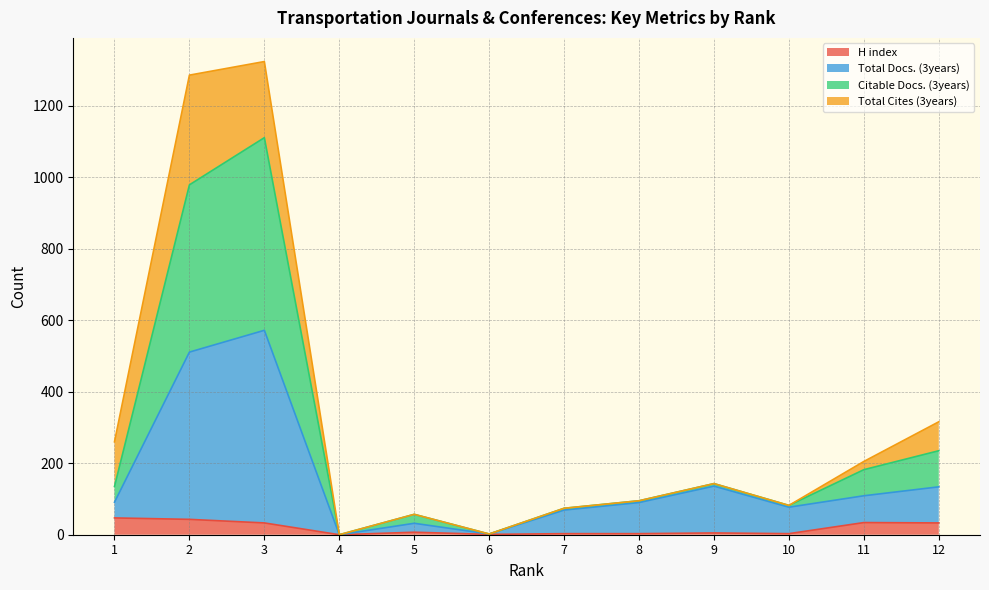

At which label does Total Docs. (3years) first exceed 91?

2